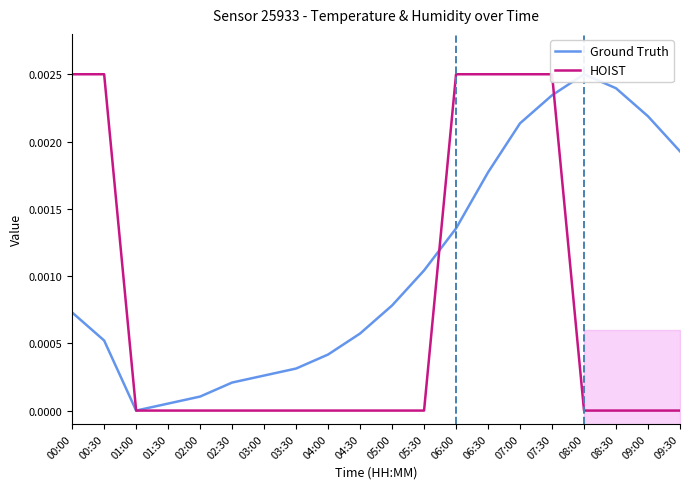

After their last crossing, which series has the higher values: Ground Truth or HOIST?

Ground Truth